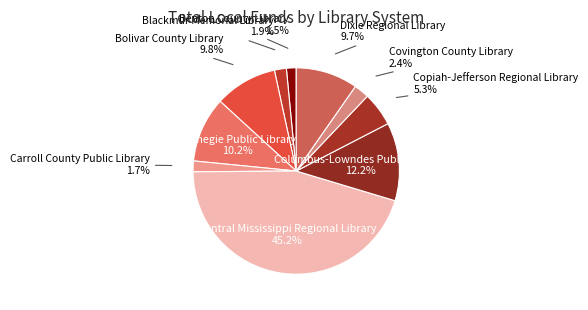

How many segments does this pie chart have?

10